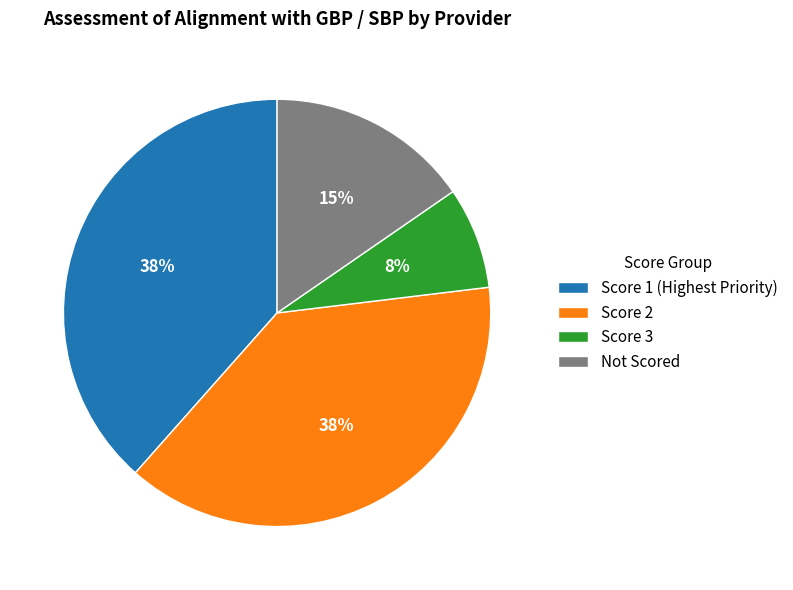

To the nearest percent, what is the combined percentage of Score 3 and Score 1 (Highest Priority)?

46%